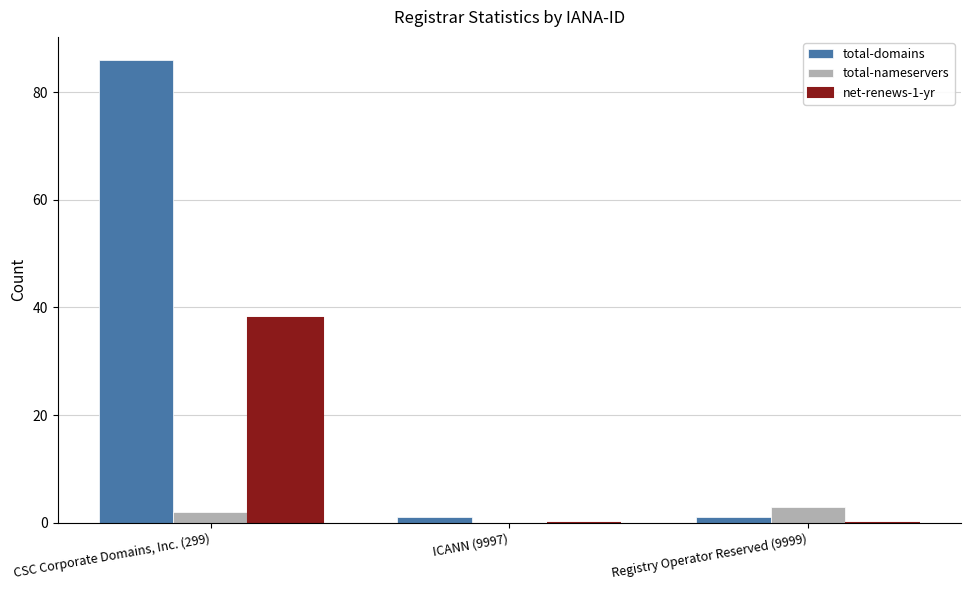

The net-renews-1-yr series shows 0 at ICANN (9997). True or false?

True